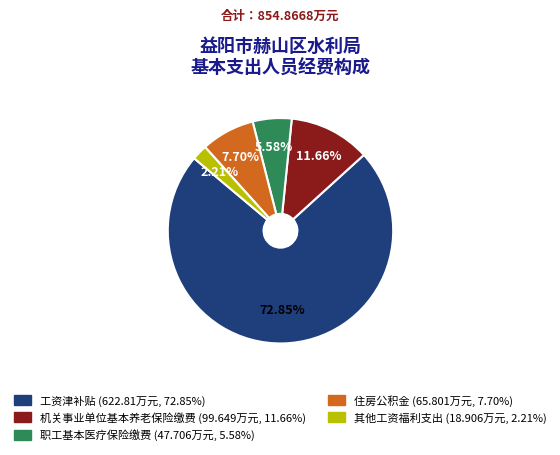

What is the smallest slice in the pie chart?

其他工资福利支出